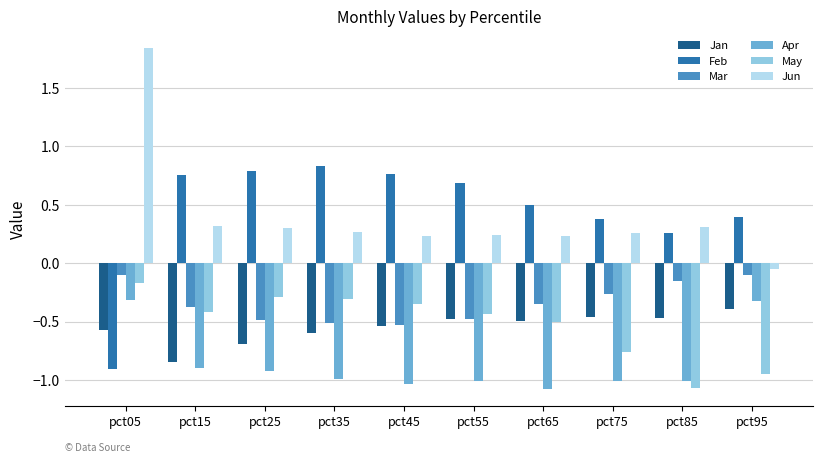

What is the sum of the Jan values at pct15 and pct35?

-1.4